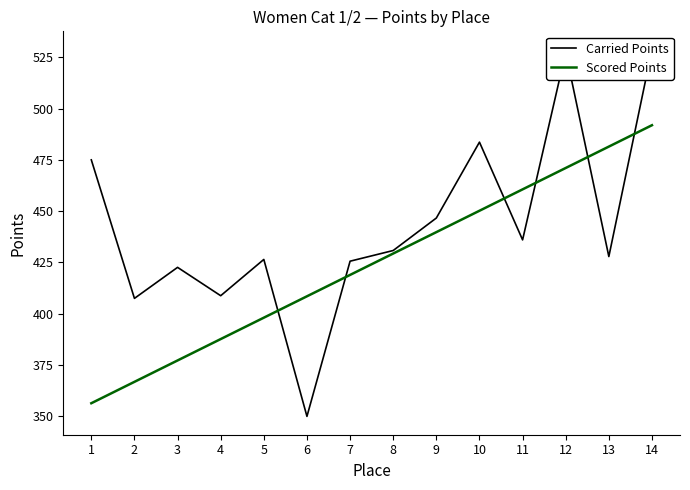

True or false: Scored Points has a value of 726.2 at 14.

False